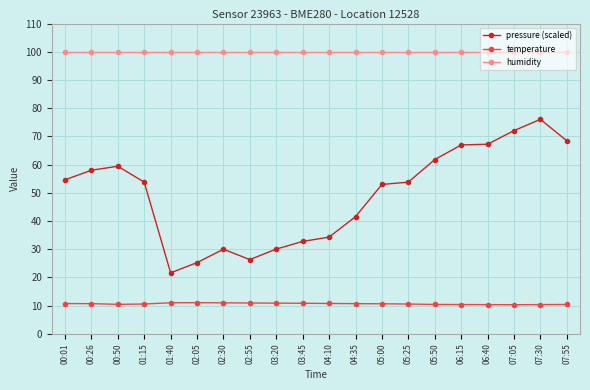

What is the approximate value of pressure (scaled) at 02:05?

25.3